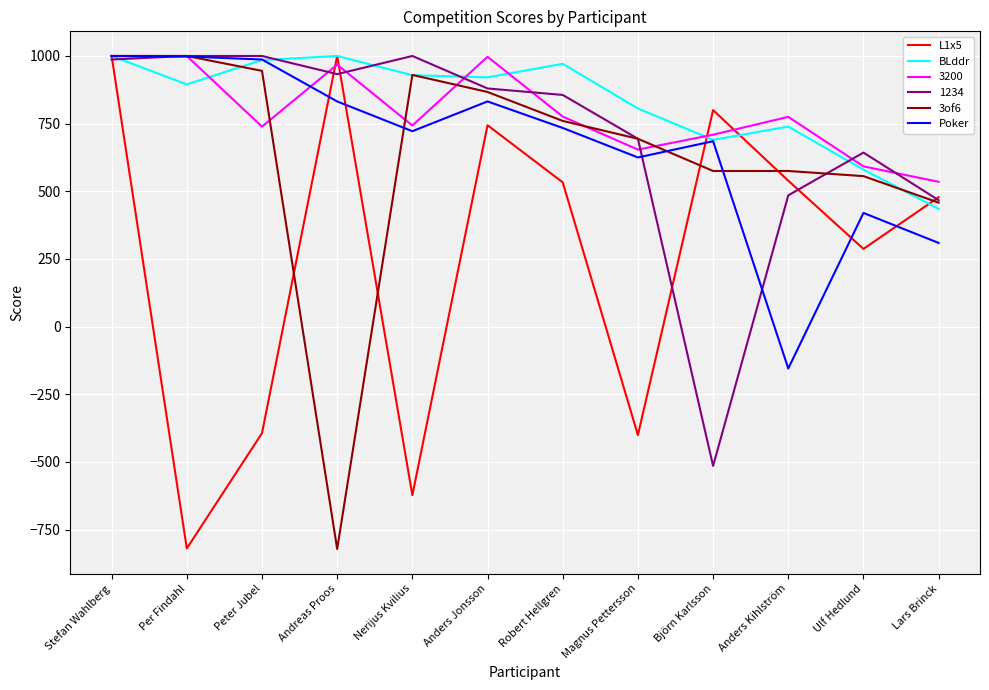

Count the number of data series in this chart.

6